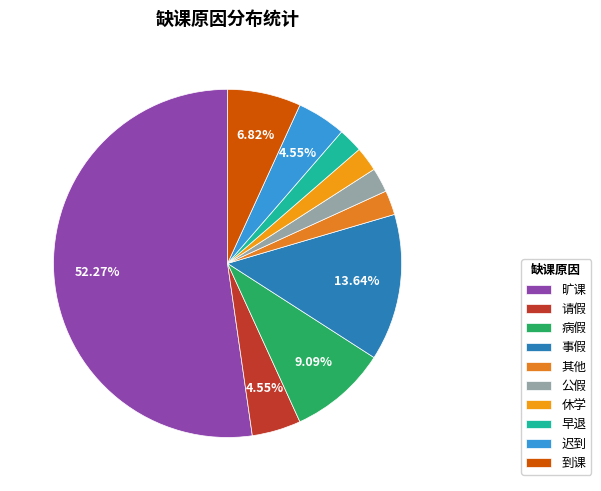

How many slices are in this pie chart?

10